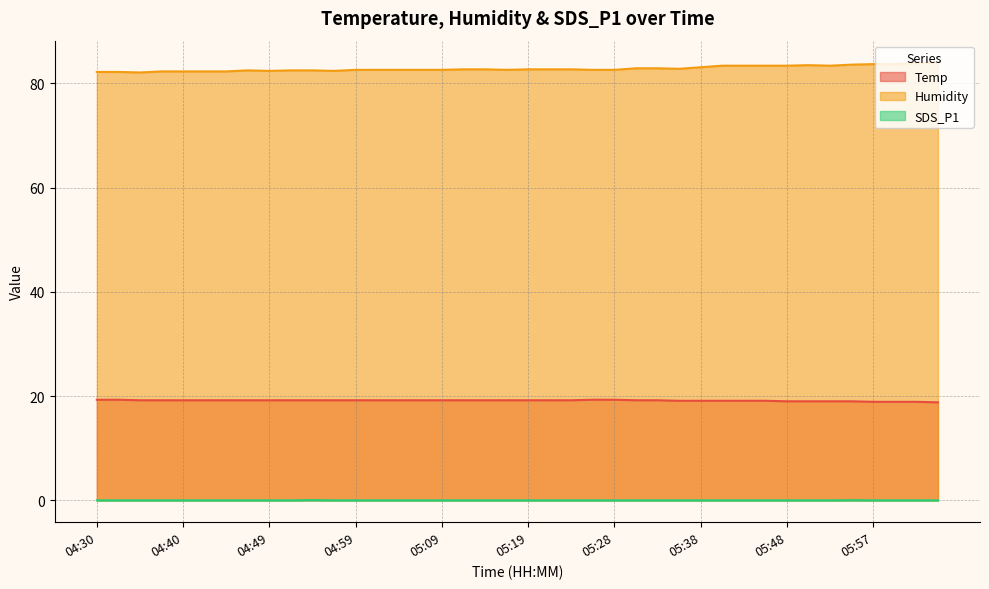

Between 04:32 and 05:06, which series saw the biggest shift?

Humidity